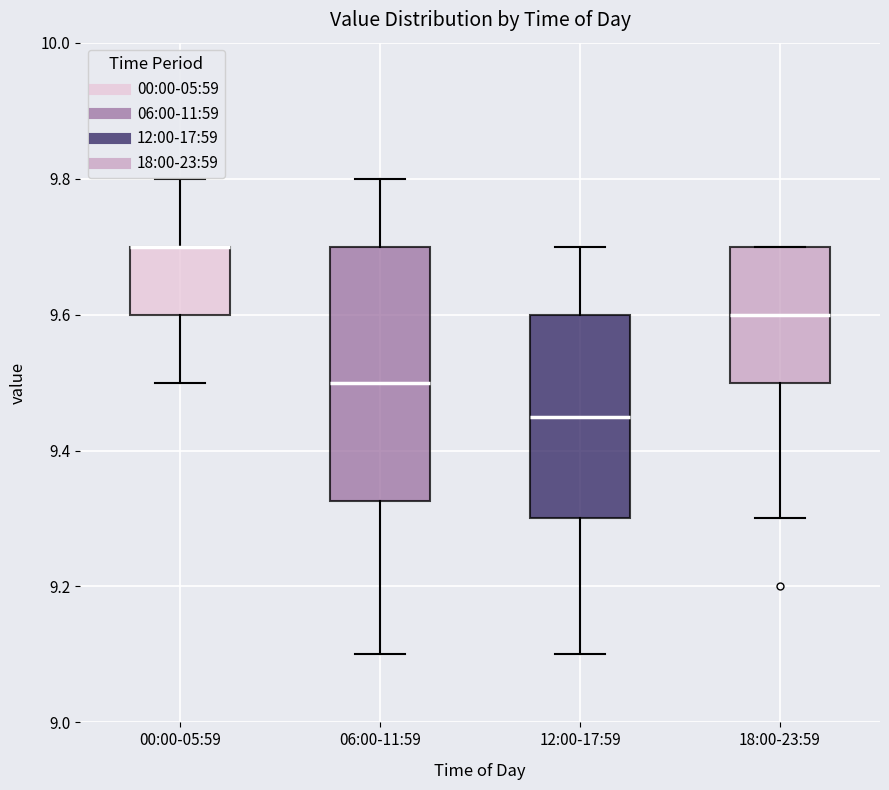

Comparing the boxes themselves (not the whiskers), which one is the tallest?

06:00-11:59